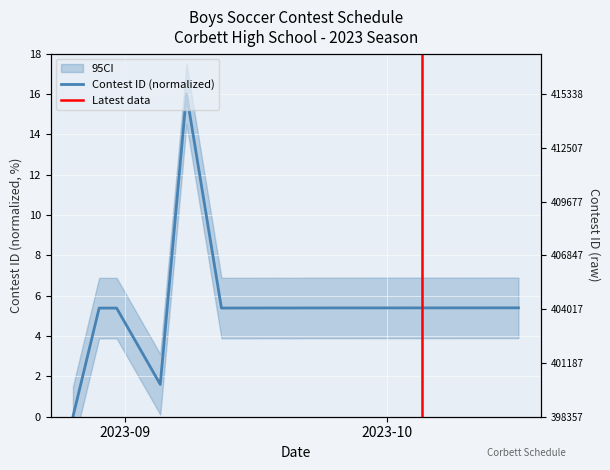

How many values exceed 5?

12